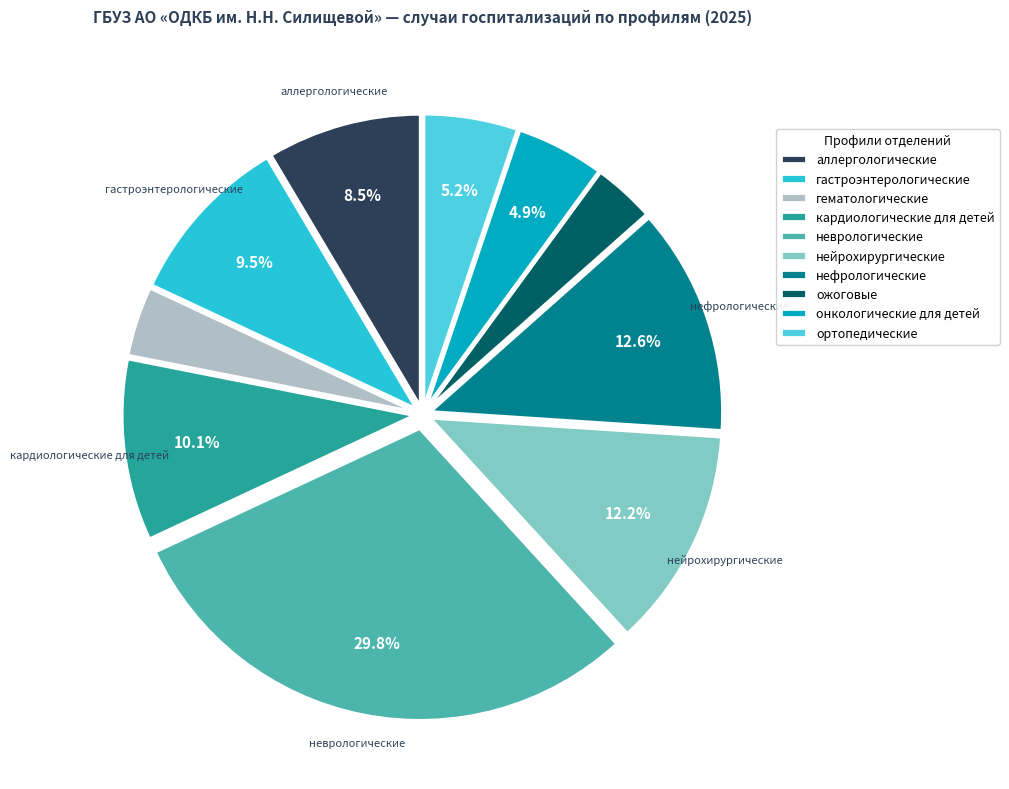

What percentage is NOT represented by ортопедические?

94.8%